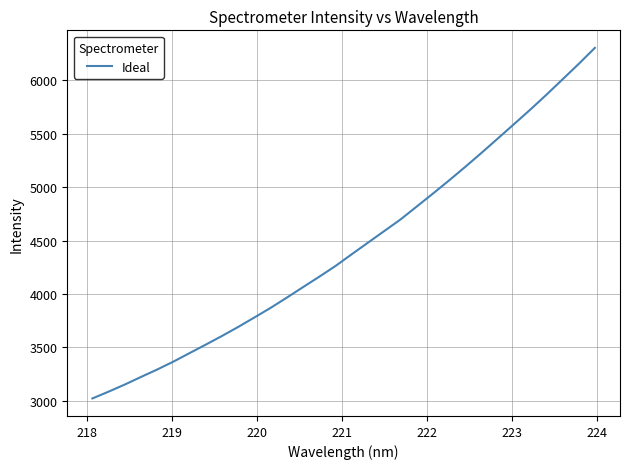

What is the difference between the maximum and minimum values?

3279.9